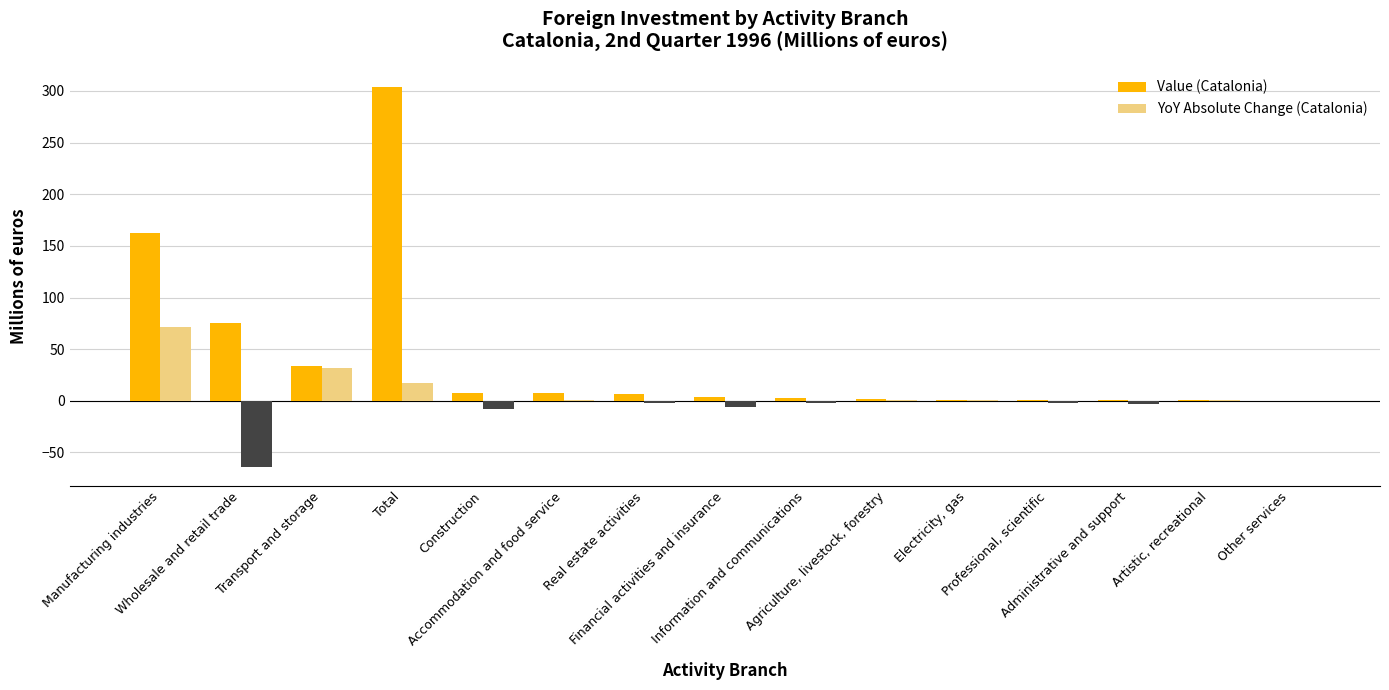

Read the Value (Catalonia) value at Transport and storage.

33.9